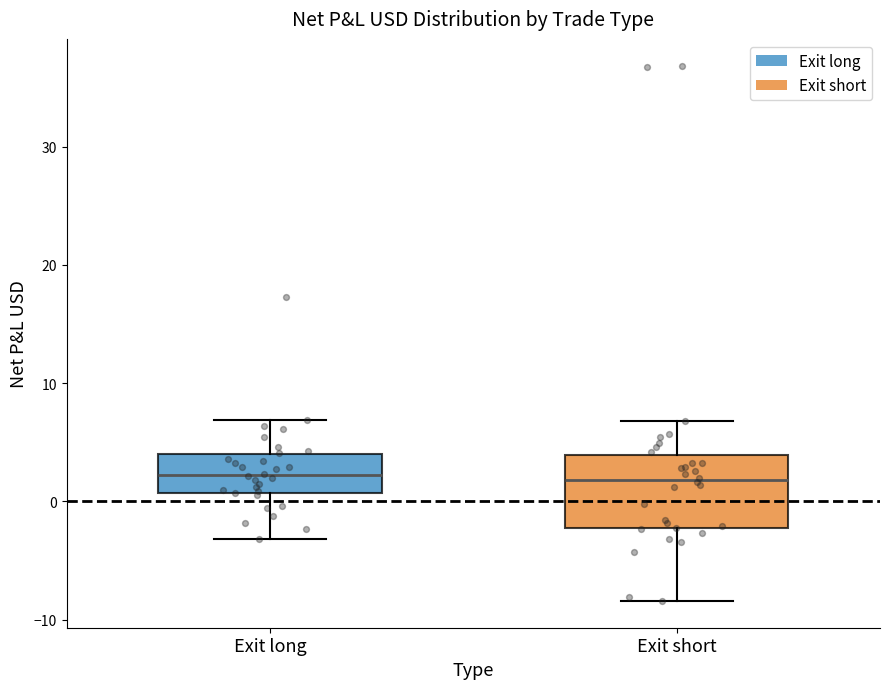

Where does the median line of the box for Exit short sit on the y-axis? The values are not printed on the chart, so give them approximately, as read against the axis.

2